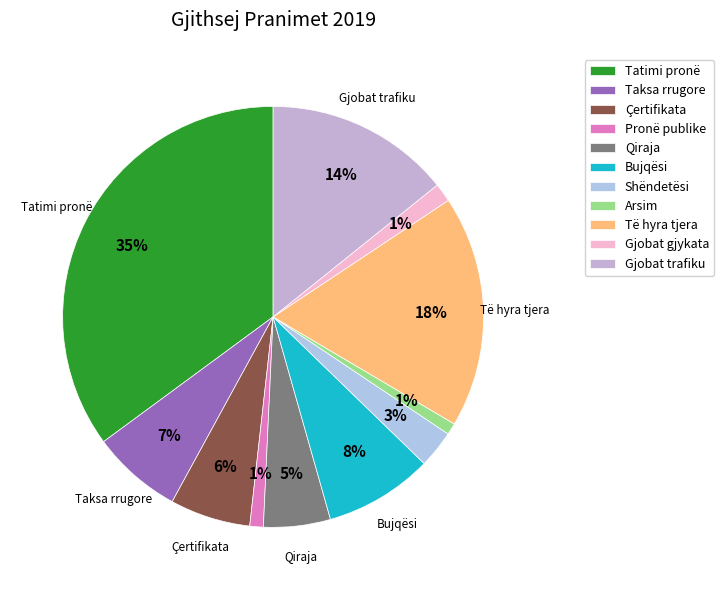

Count the number of slices in the pie.

11